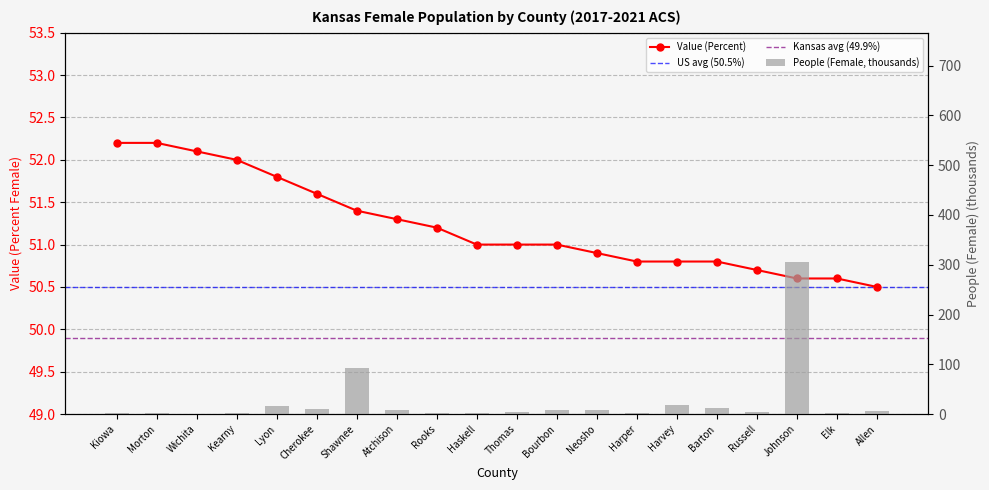

How many data points in People (Female) are above 6?

10